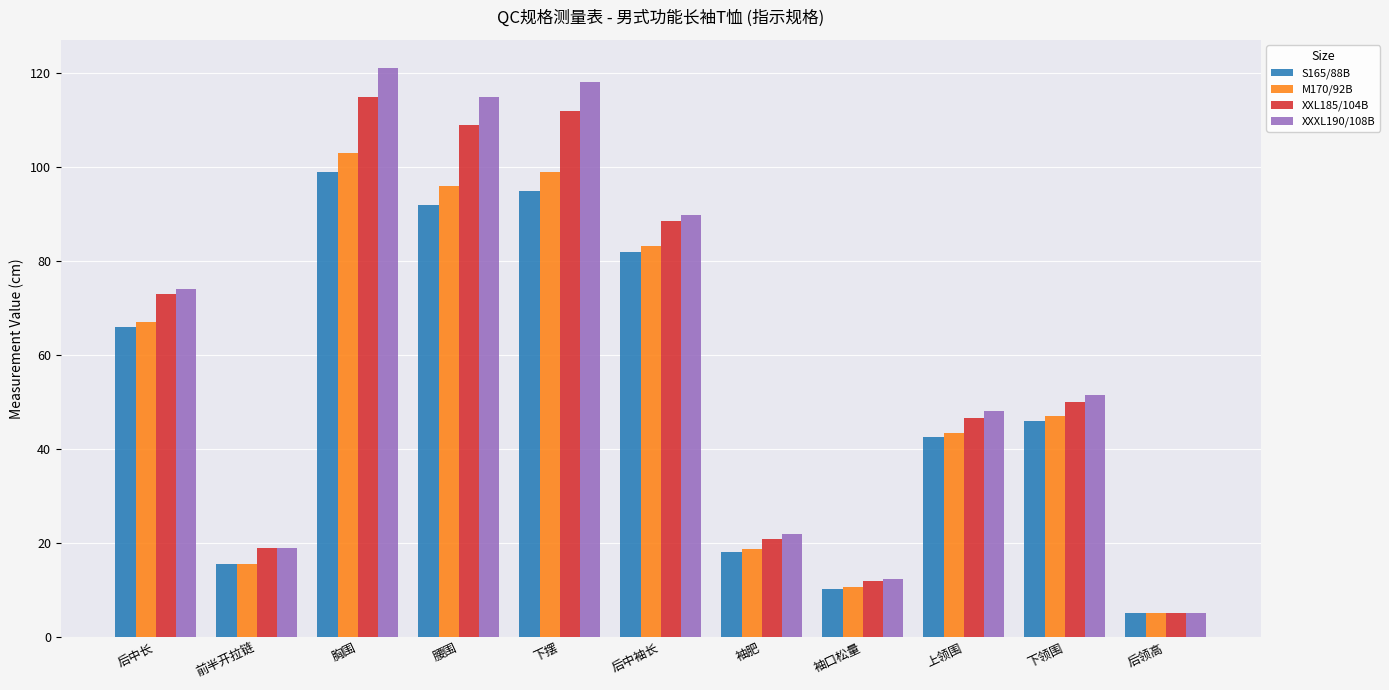

What is the average value of the XXXL190/108B series?

61.4